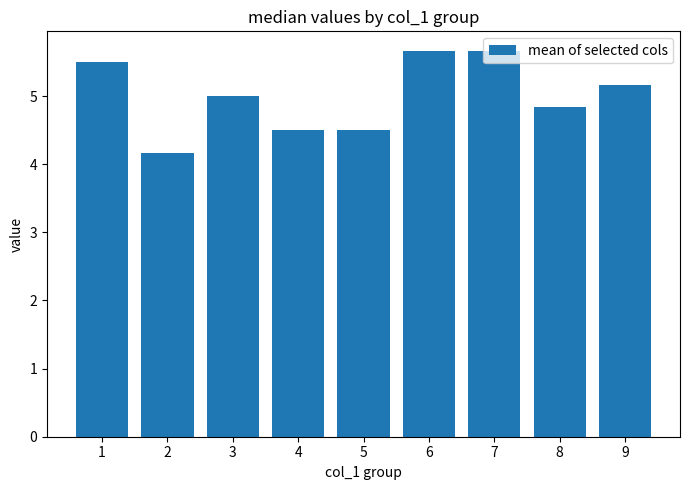

Reading left to right, what are all the values shown in this chart?

1=5.5	2=4.2	3=5.0	4=4.5	5=4.5	6=5.7	7=5.7	8=4.8	9=5.2